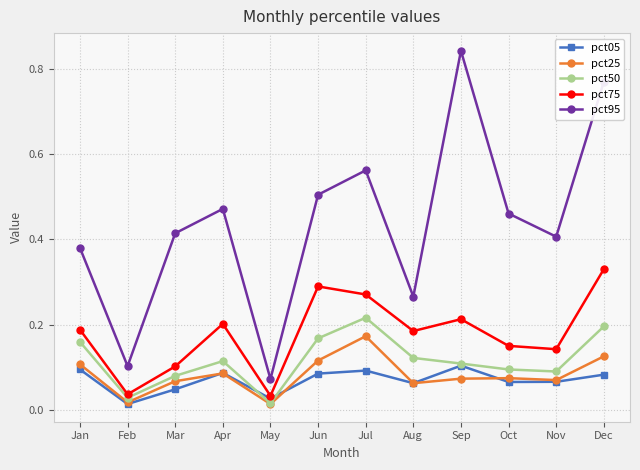

Which series has the largest range (max minus min)?

pct95